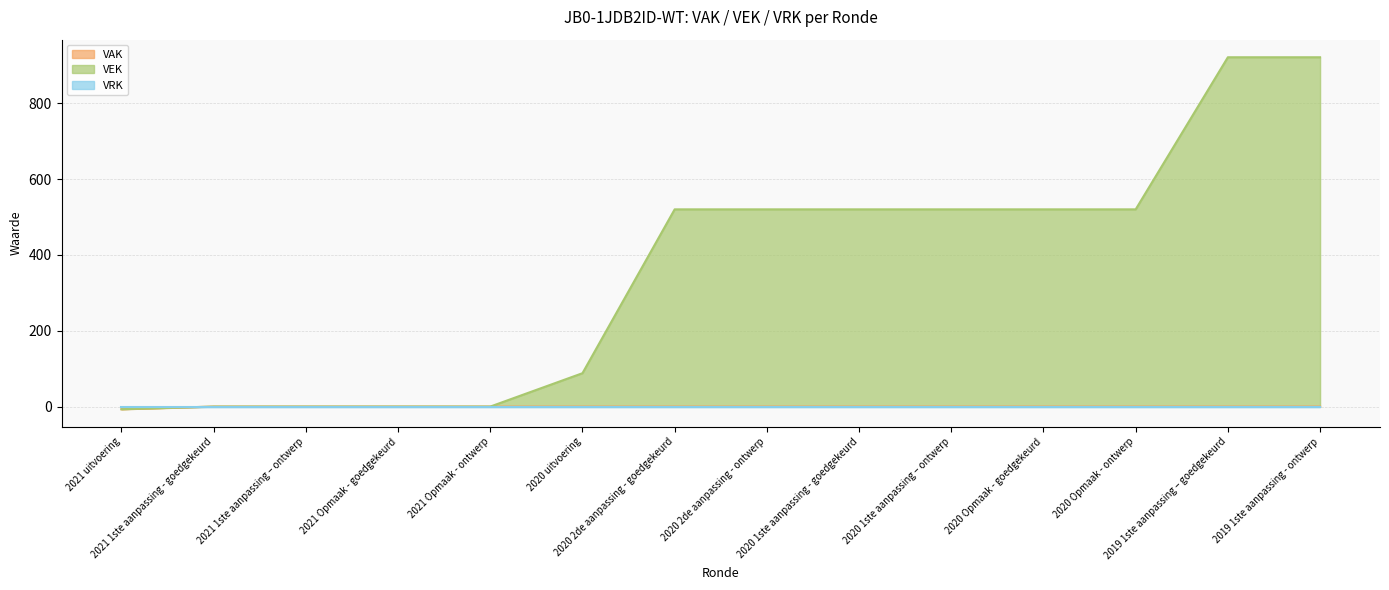

Which series has the largest total across all categories?

VEK